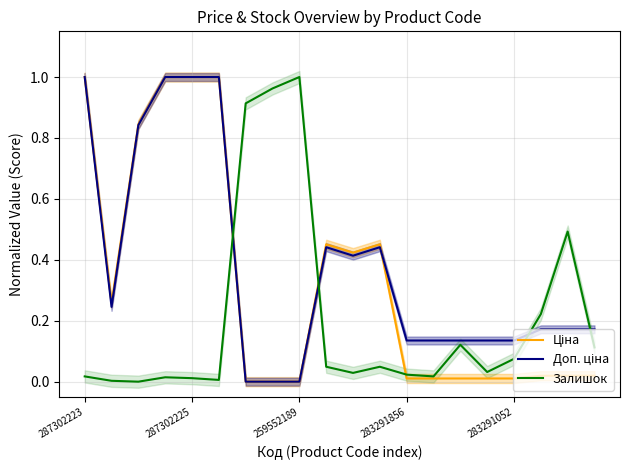

At which label does Залишок reach its peak?

259552189